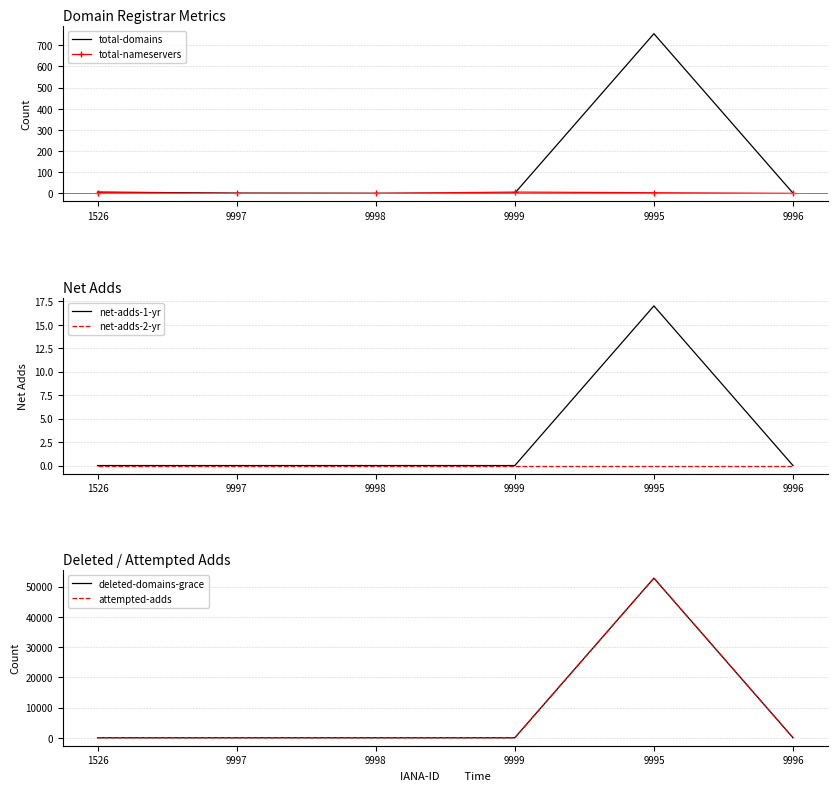

Between which two adjacent categories do attempted-adds and total-nameservers first intersect?

9999 and 9995